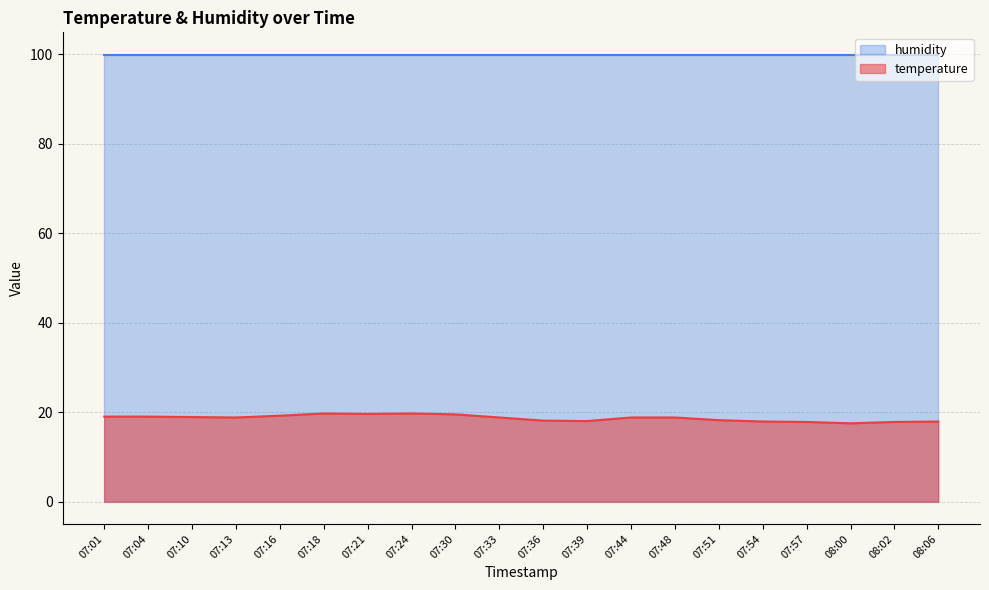

What is the minimum value shown in the chart?

17.5